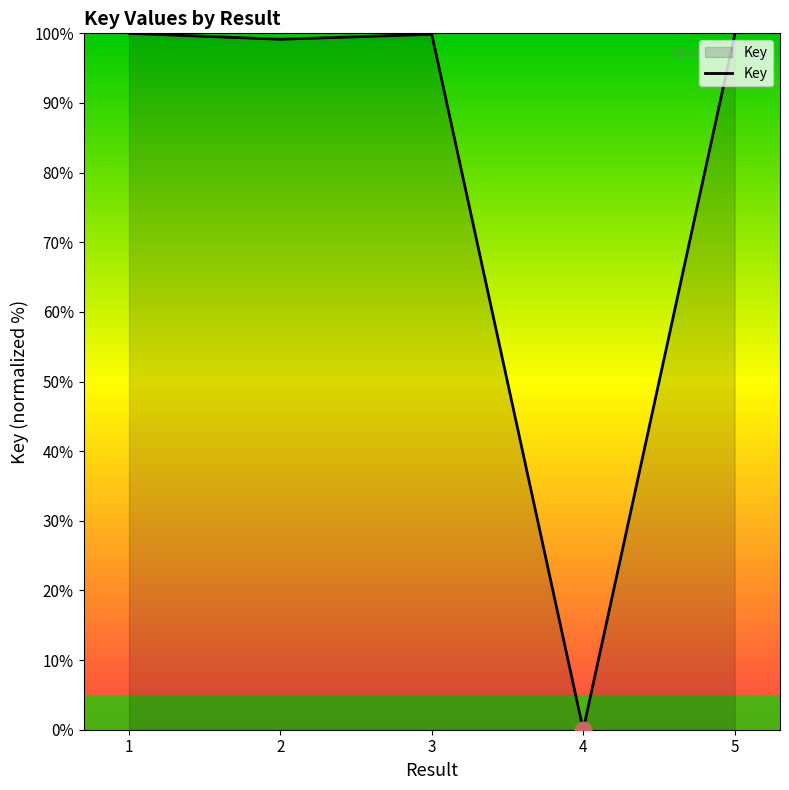

What is the difference between the maximum and minimum values?

100.0